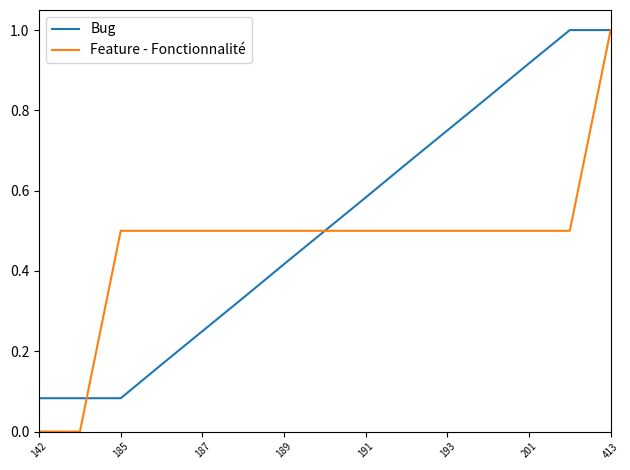

What is the maximum value for Feature - Fonctionnalité?

1.0